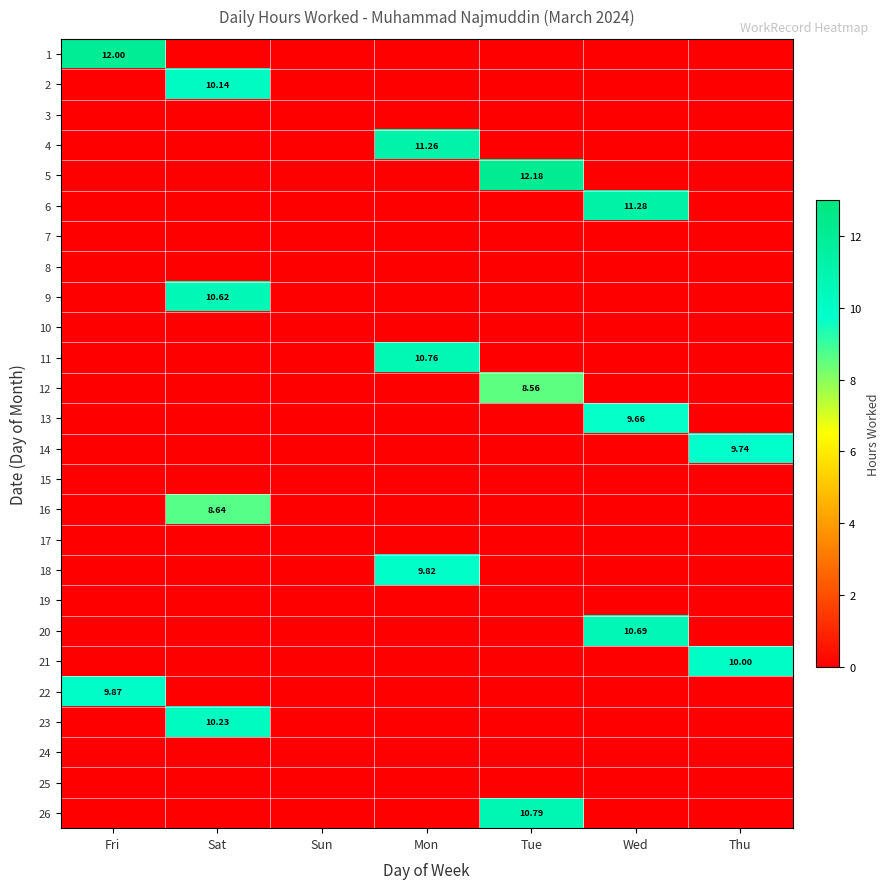

What is the difference between the highest and lowest values at Wed?

11.3